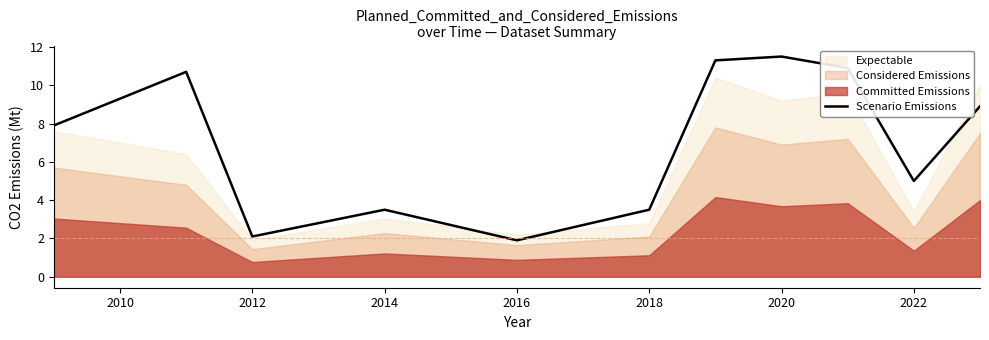

Where is Scenario Emissions nearest to the value 6?

2022